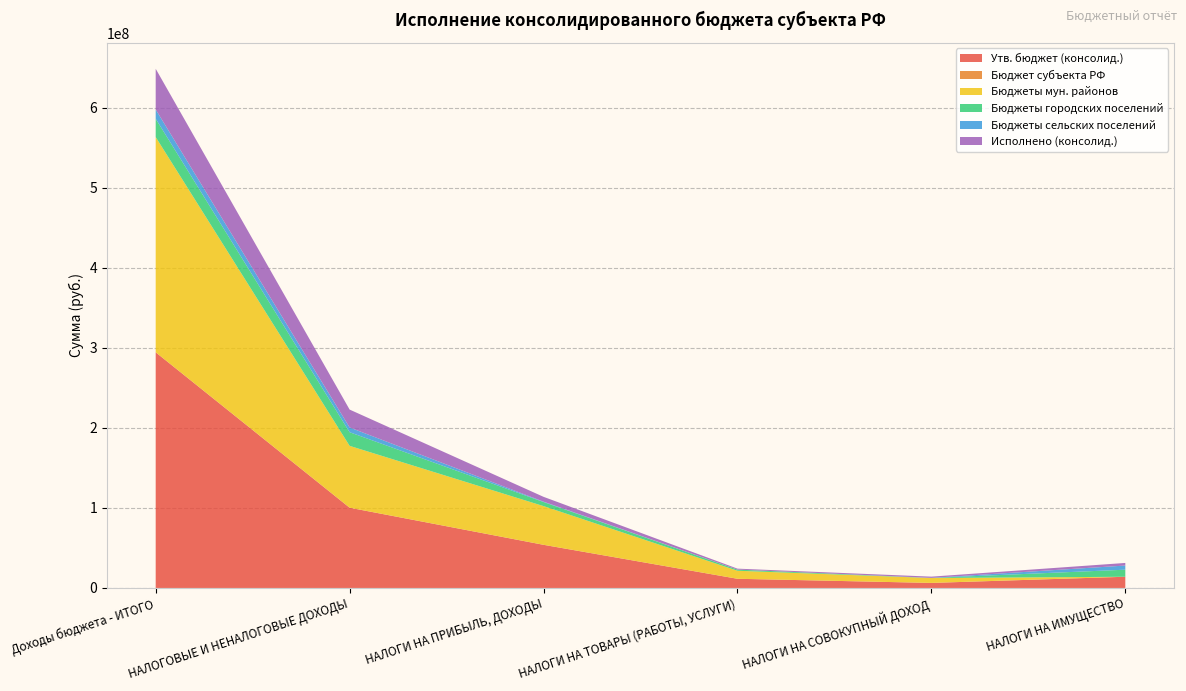

Reading right to left, extract all data points from this chart.

Утв. бюджет (консолид.): 13996876.0	6299800.0	11464000.0	53893600.0	100237772.0	294333118.3
Бюджет субъекта РФ: 0.0	0.0	0.0	0.0	0.0	0.0
Бюджеты мун. районов: 0.0	6097600.0	10018000.0	48347600.0	77267772.0	268818060.3
Бюджеты городских поселений: 8812380.0	127600.0	1446000.0	5062000.0	17025304.0	22867824.0
Бюджеты сельских поселений: 5184496.0	74600.0	0.0	484000.0	5944696.0	11584747.0
Исполнено (консолид.): 3250731.0	1522398.1	1189149.2	6028591.2	22316880.1	50846440.3